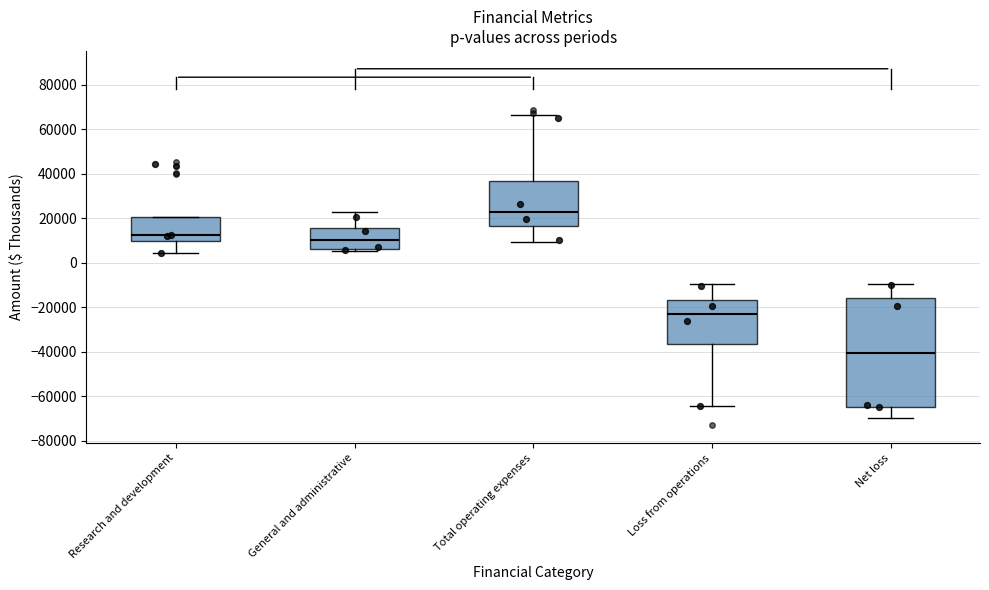

Reading left to right, read every box against the y-axis: the position of its median line, the range the box covers, and the ends of its whiskers. The values are not printed on the chart, so give them approximately, as read against the axis.

Research and development: median 12000, box 10000 to 20000, whiskers 4000 to 20000
General and administrative: median 10000, box 6000 to 16000, whiskers 6000 (just below the box's lower edge) to 22000
Total operating expenses: median 22000, box 16000 to 36000, whiskers 10000 to 66000
Loss from operations: median -22000, box -36000 to -16000, whiskers -64000 to -10000
Net loss: median -40000, box -64000 to -16000, whiskers -70000 to -10000